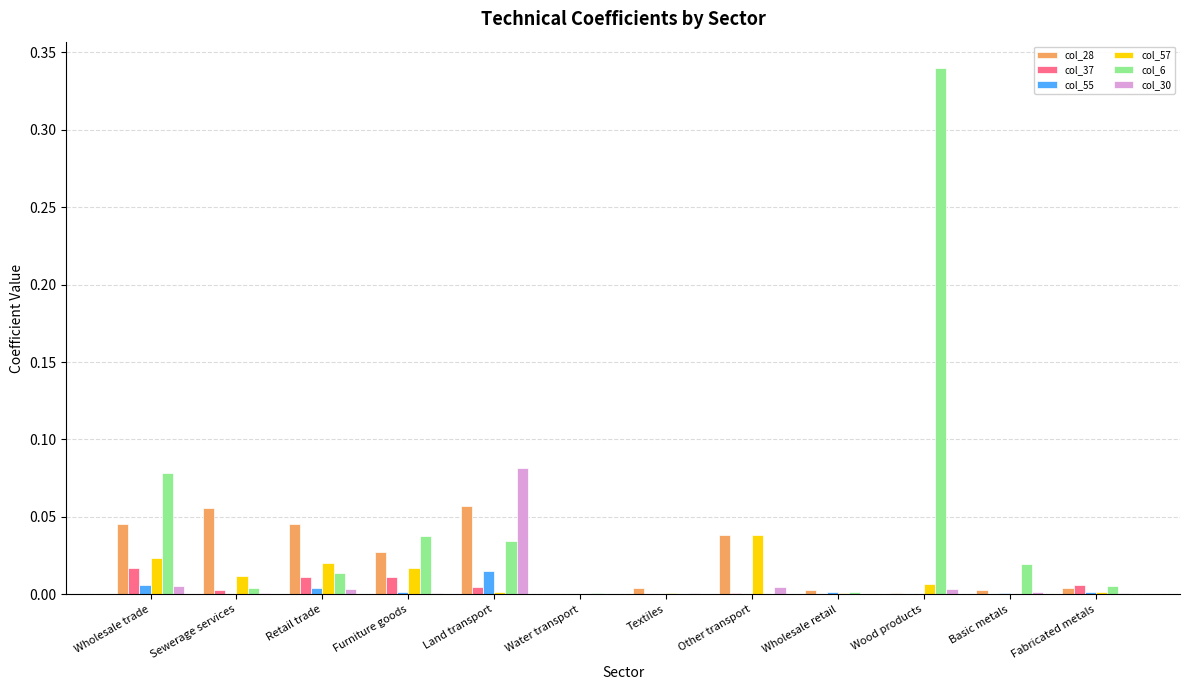

At which category does the chart reach its peak across all series?

Wood products